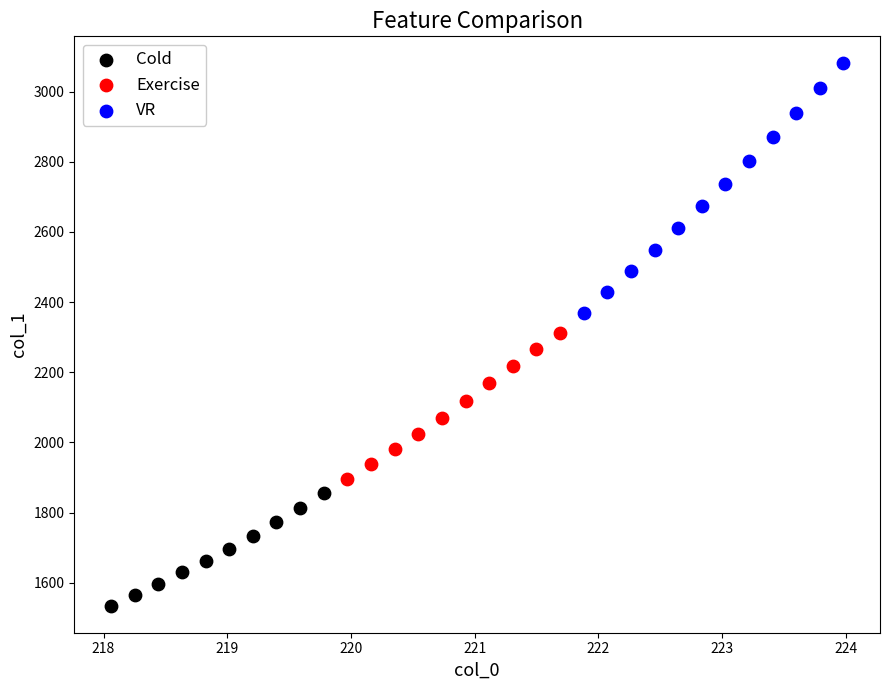

Which series has the largest Y range (max minus min)?

VR